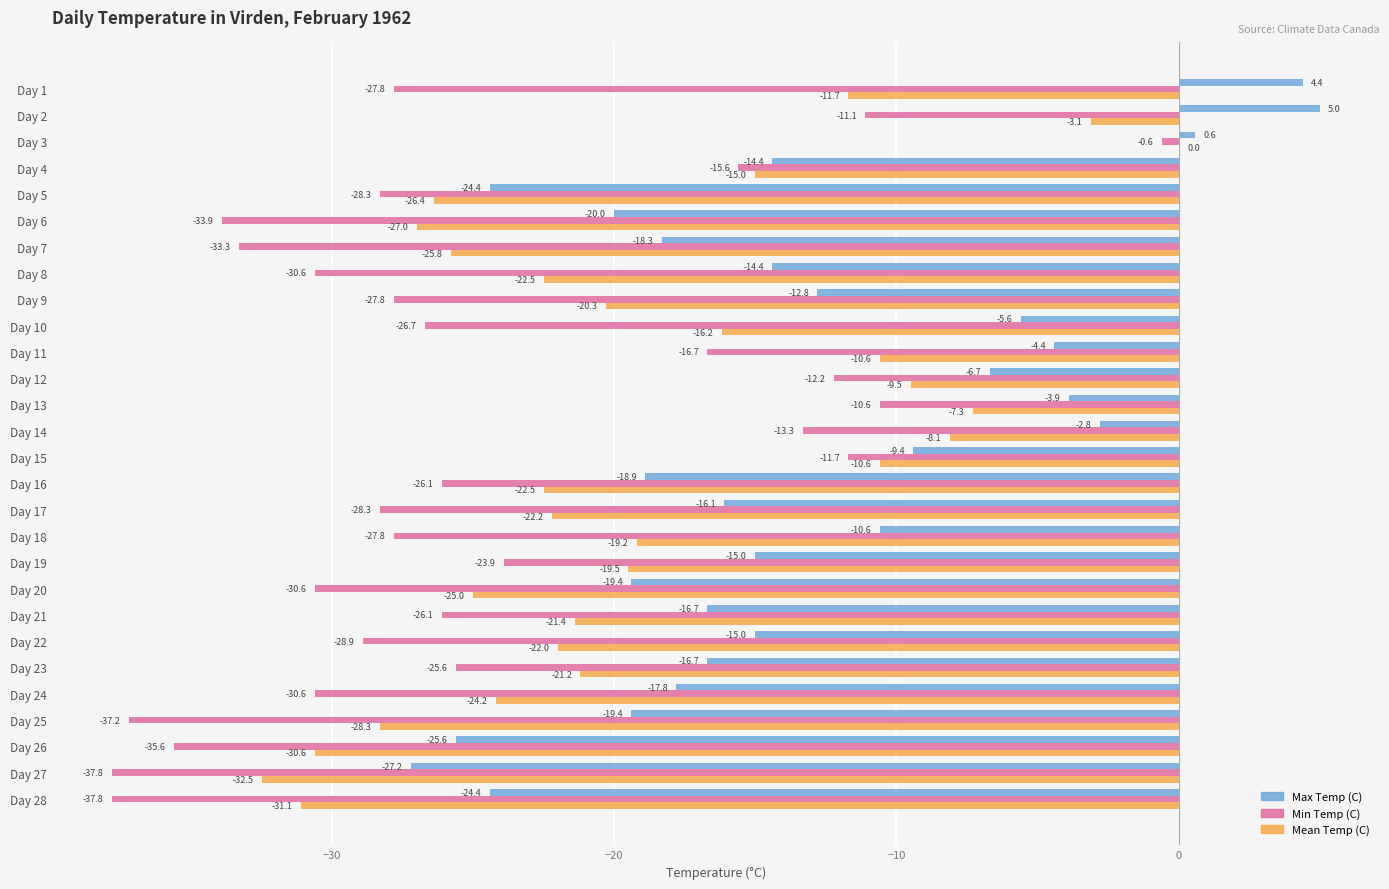

At which category is the sum across all series the highest?

Day 3